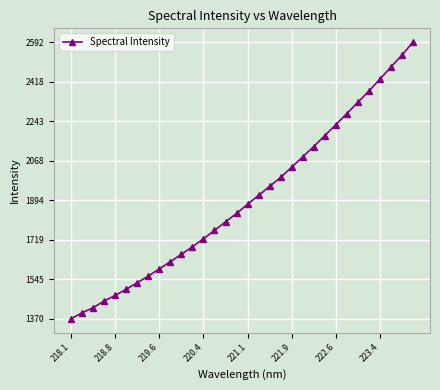

What is the difference between the second highest and minimum values?

1164.2